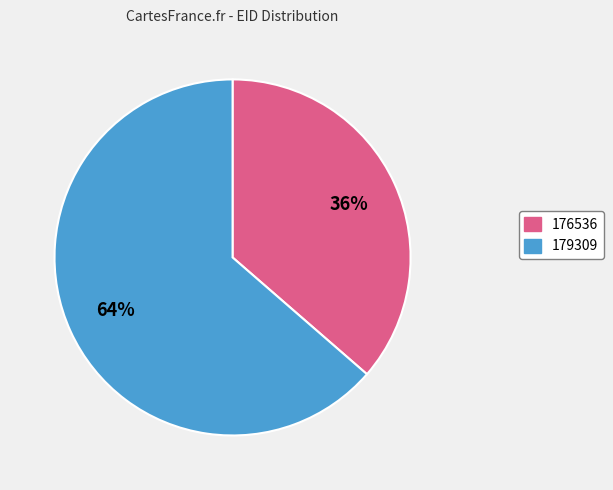

To the nearest percent, what percentage of the pie is 179309?

64%